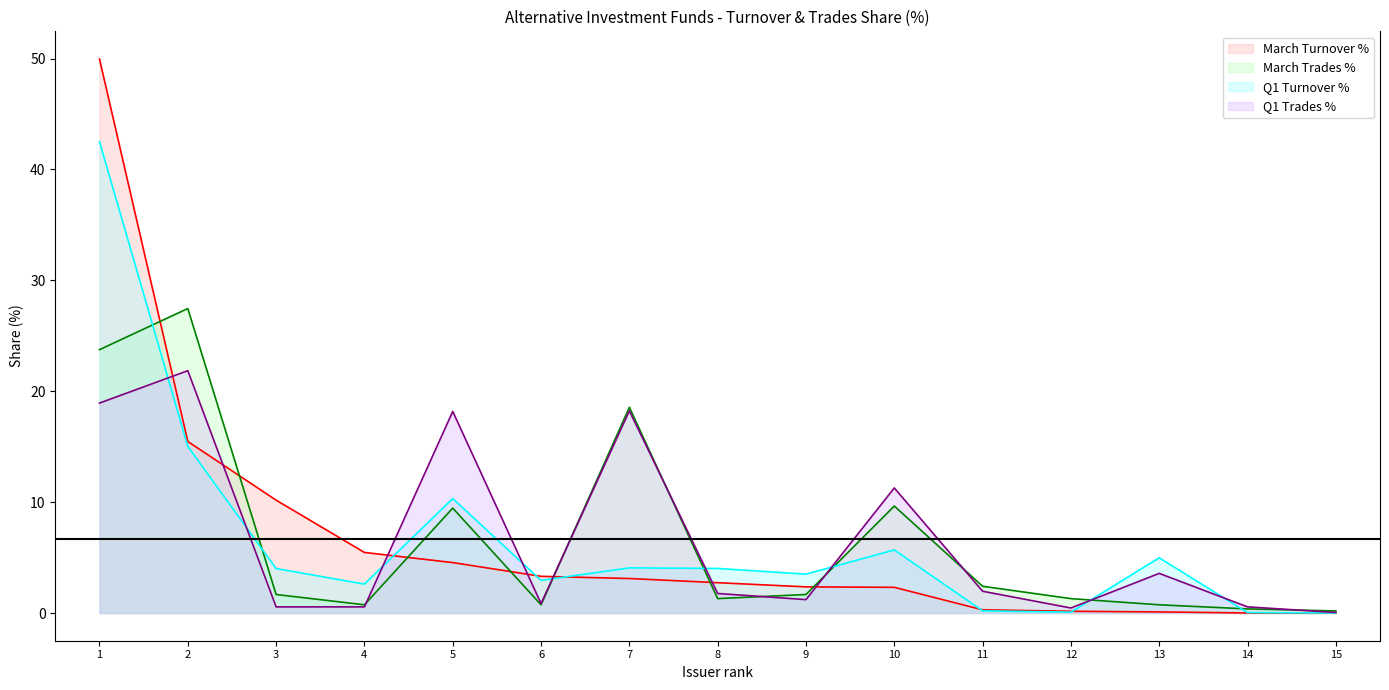

Reading left to right, extract all data points from this chart.

March Turnover %: 50.0	15.5	10.2	5.5	4.5	3.3	3.1	2.7	2.4	2.3	0.3	0.2	0.1	0.0	0.0
March Trades %: 23.7	27.5	1.7	0.7	9.5	0.7	18.6	1.3	1.7	9.6	2.4	1.3	0.7	0.4	0.2
Q1 Turnover %: 42.5	15.0	4.0	2.6	10.3	2.9	4.1	4.0	3.5	5.7	0.2	0.1	5.0	0.0	0.0
Q1 Trades %: 18.9	21.9	0.6	0.6	18.2	0.9	18.2	1.8	1.2	11.3	2.0	0.5	3.6	0.6	0.1